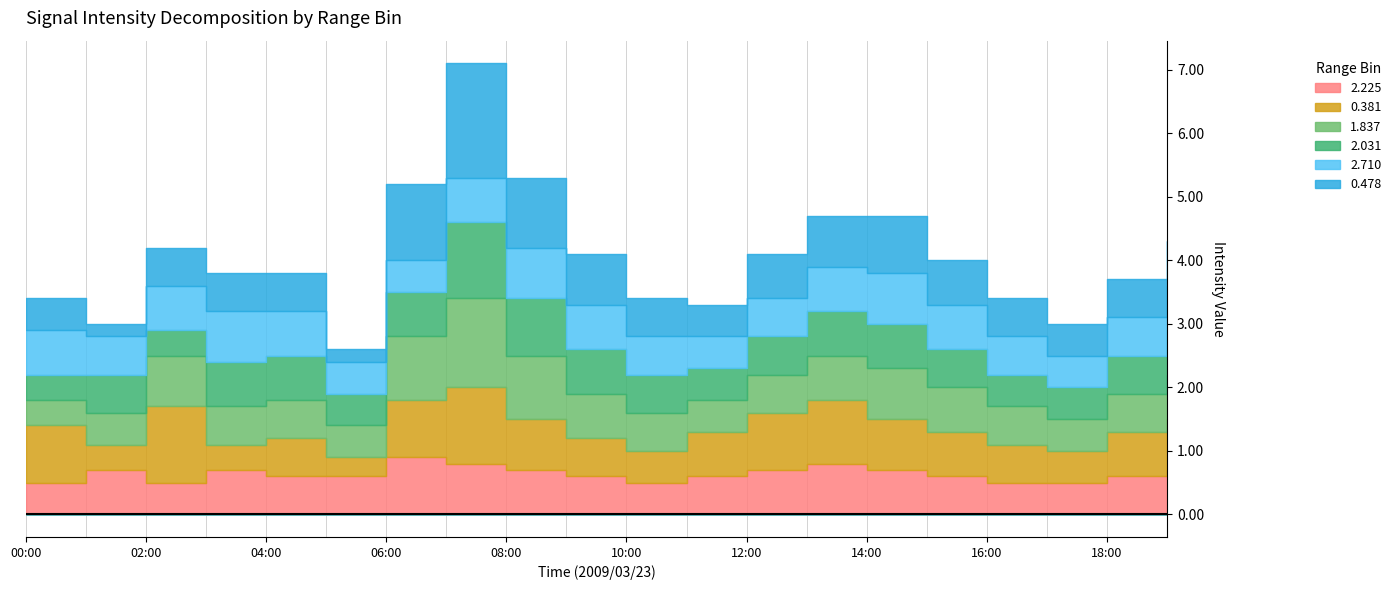

The 2.225 series shows 0.9 at 2009/03/23 06:00. True or false?

True